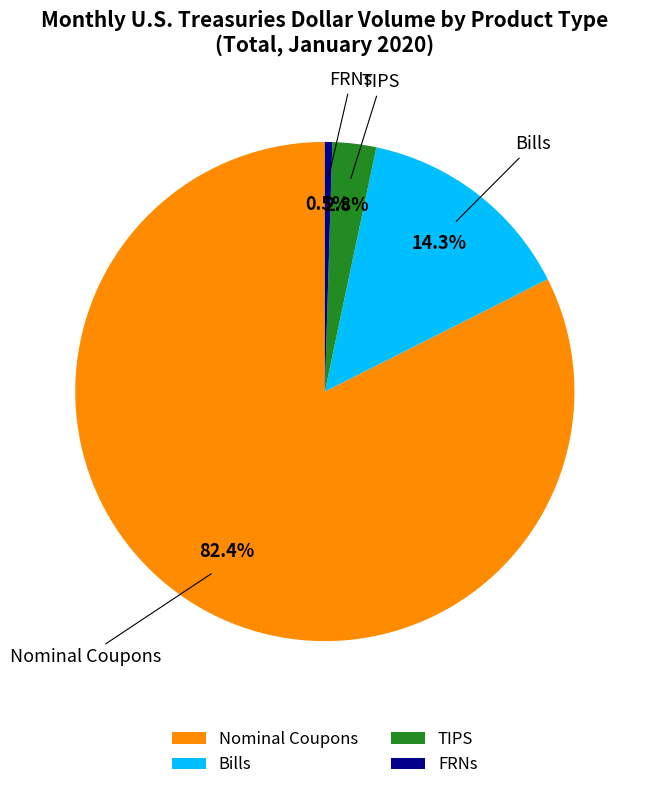

To the nearest percent, what is the average slice percentage?

25%